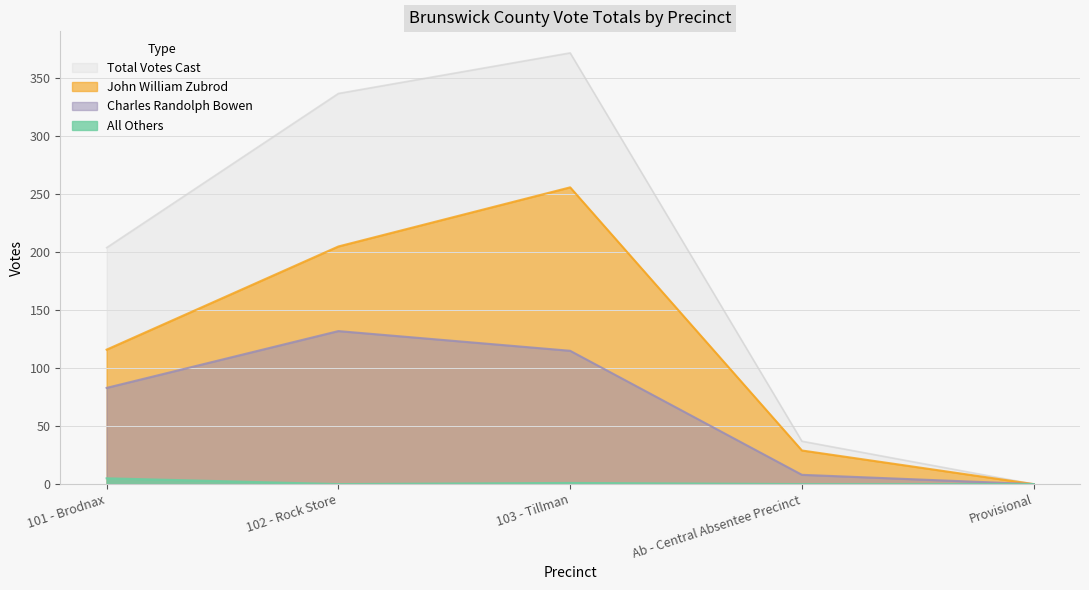

Is the value of All Others at Provisional greater than the value of Charles Randolph Bowen at 102 - Rock Store?

No